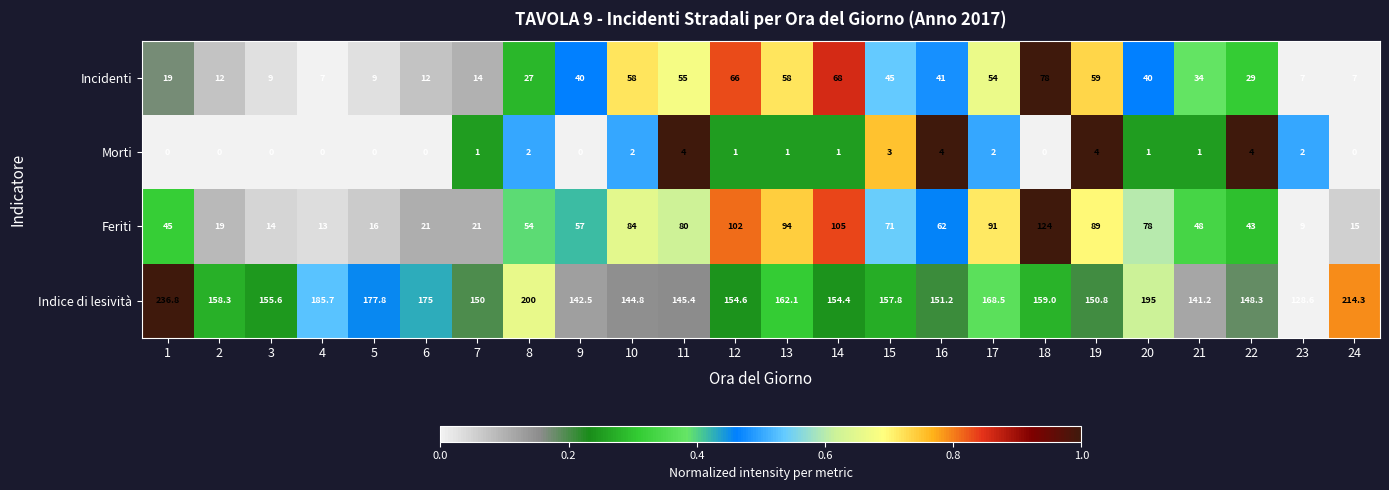

Is it true that Feriti equals 52.1 at 12?

False